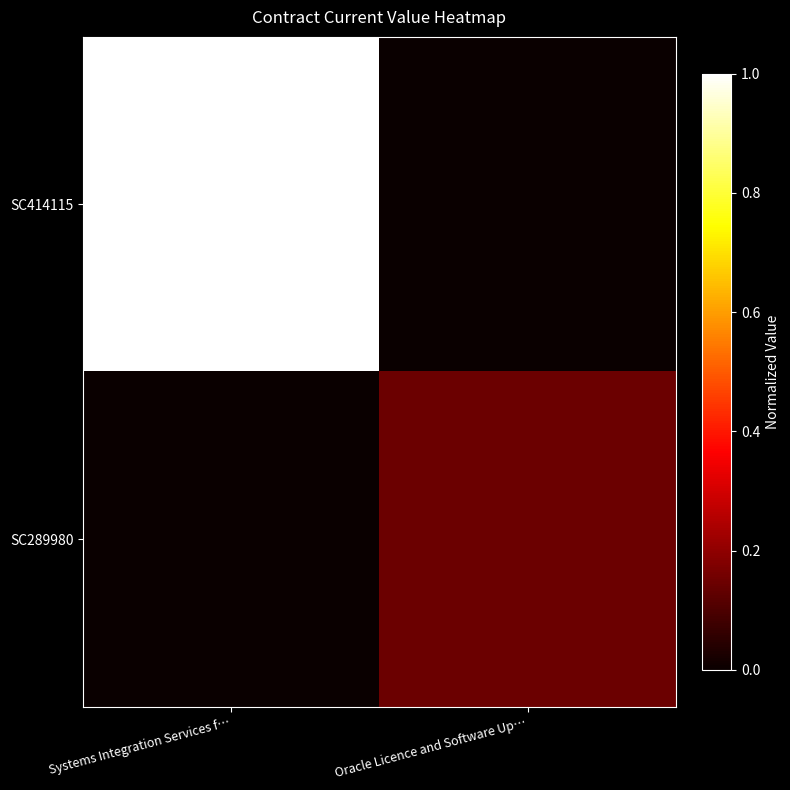

At how many categories does at least one series exceed 0?

2